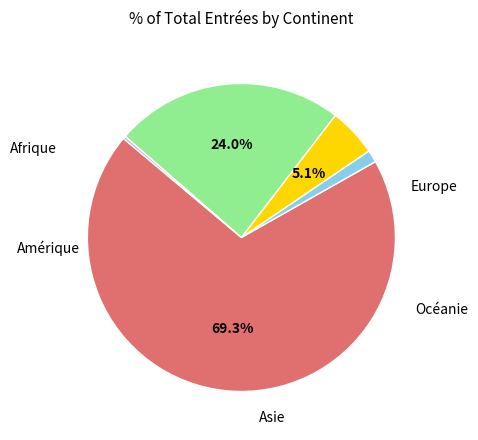

Does any single category account for the majority?

Yes